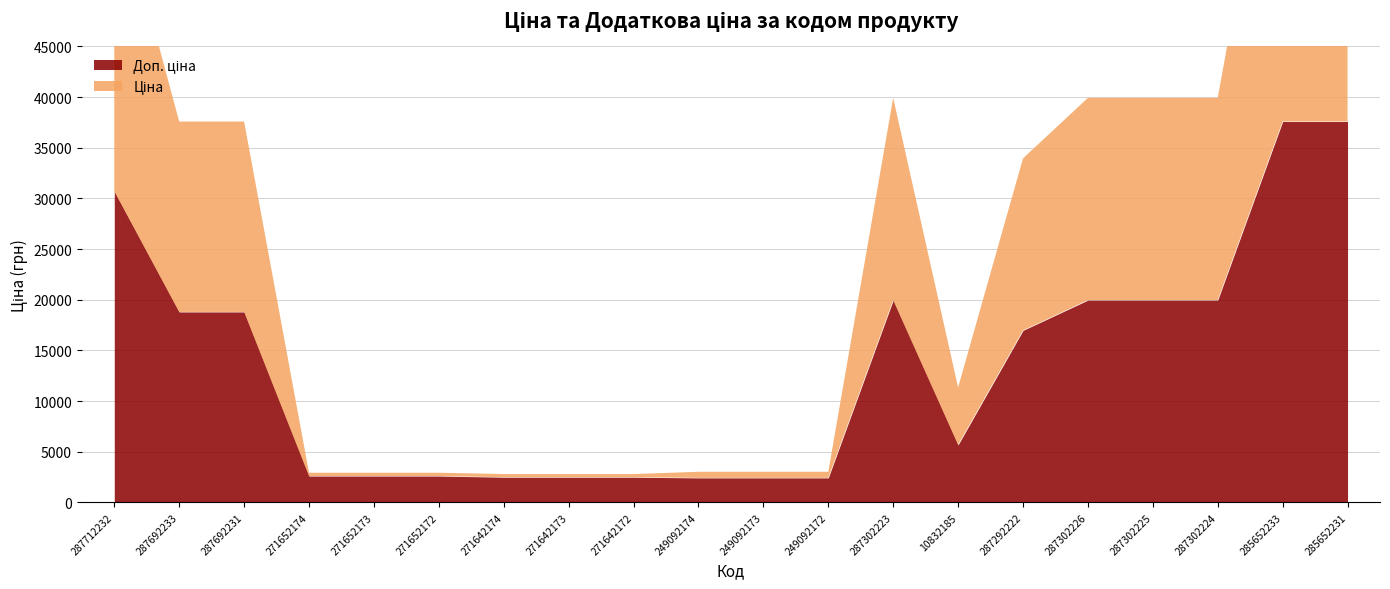

Between 287692233 and 271652172, which series saw the biggest shift?

Ціна